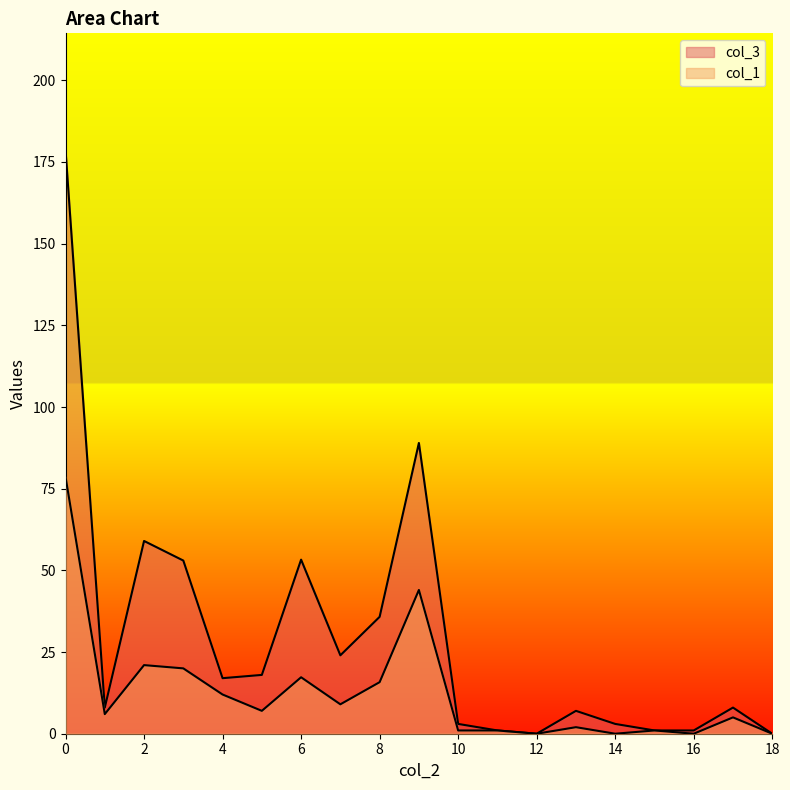

Which series has the widest spread of values?

col_3